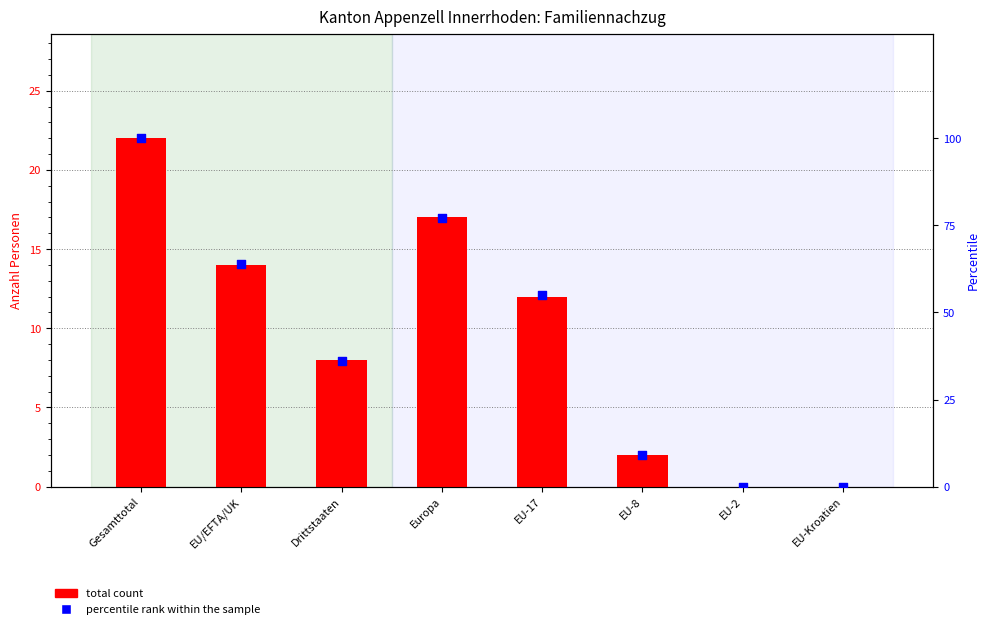

What are all the series names shown in the legend?

total count, percentile rank within the sample